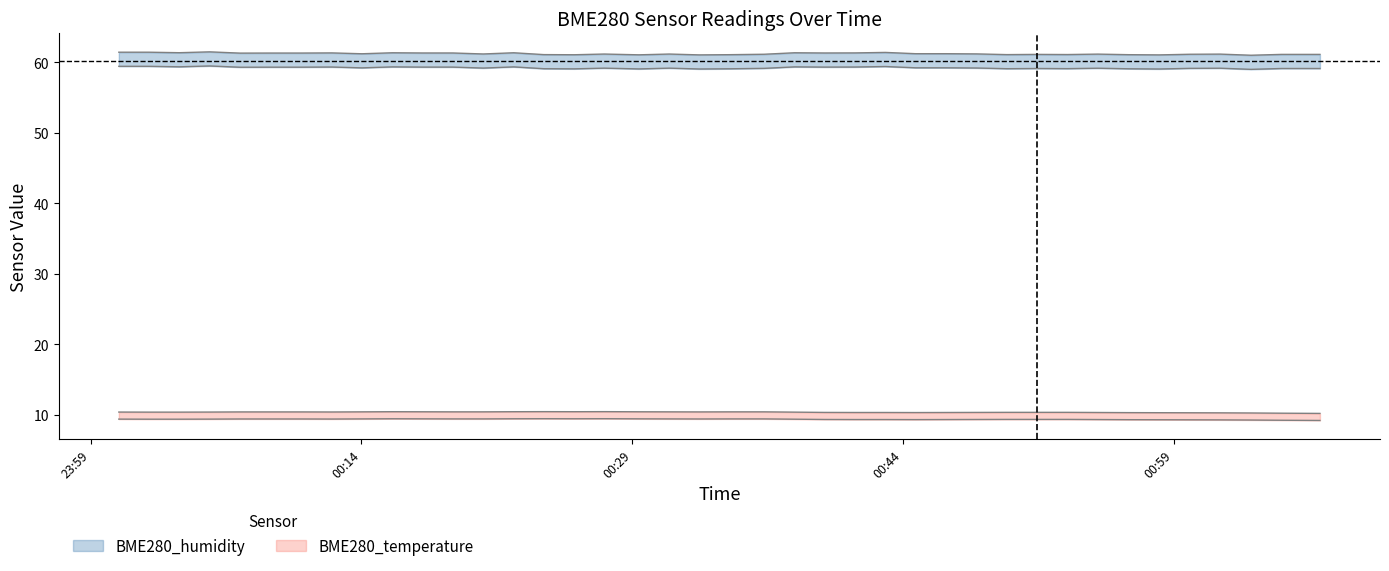

What are all the series names shown in the legend?

BME280_humidity, BME280_temperature